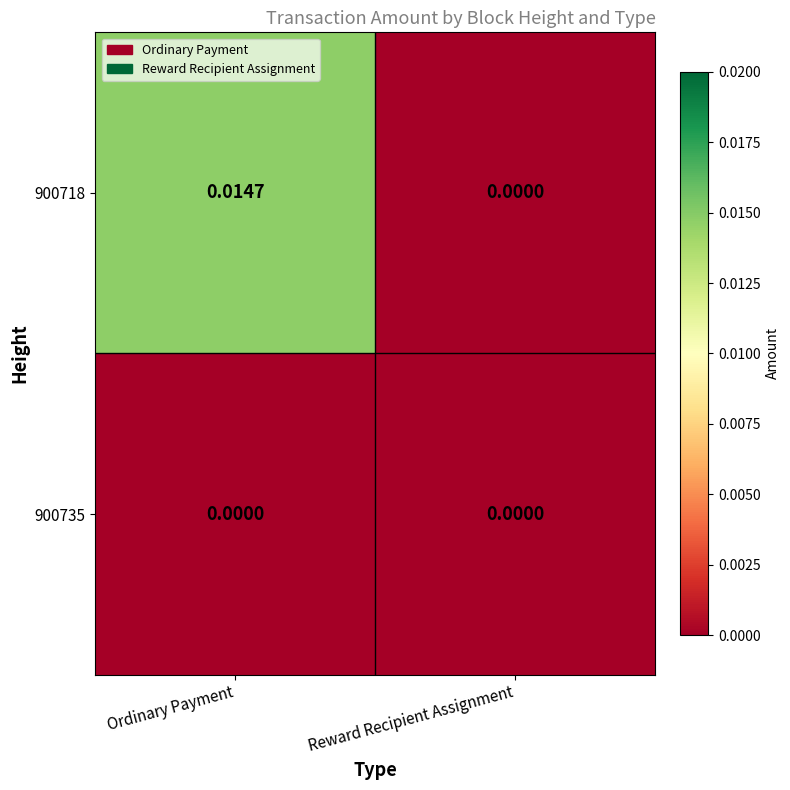

At which label does 900718 reach its peak?

Ordinary Payment